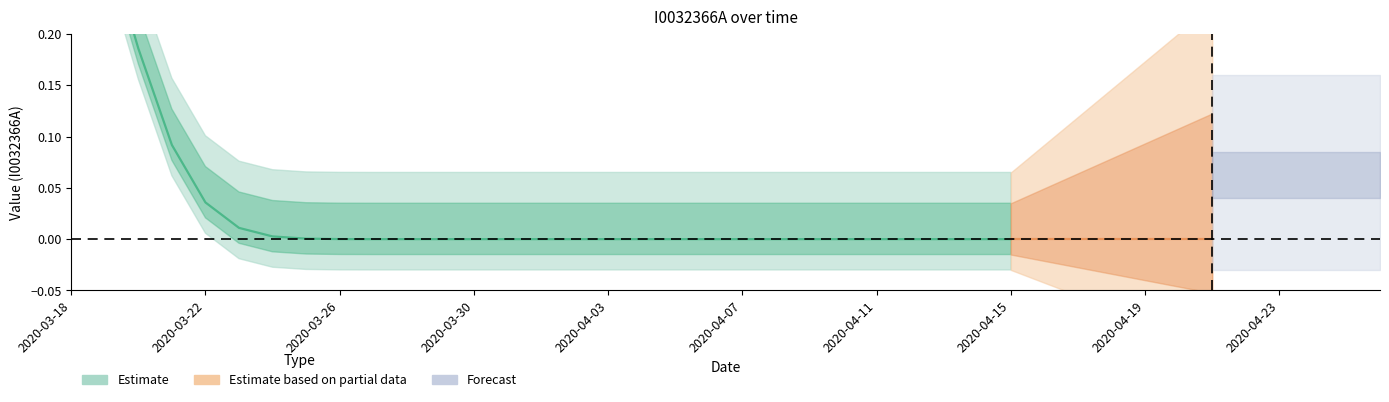

What is the difference between the maximum and minimum values?

1